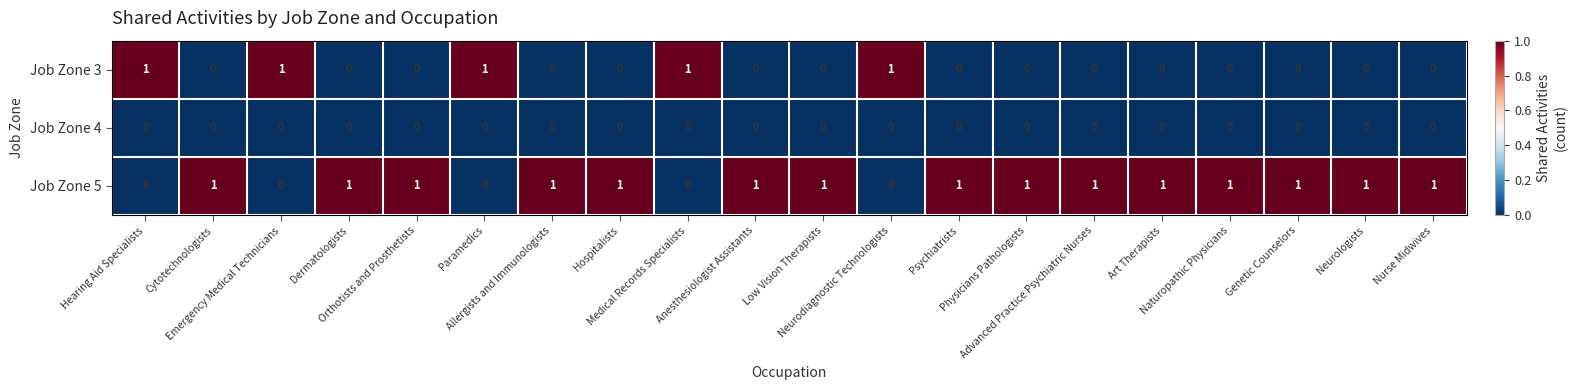

Rank the series by their average value, from lowest to highest.

Job Zone 4, Job Zone 3, Job Zone 5